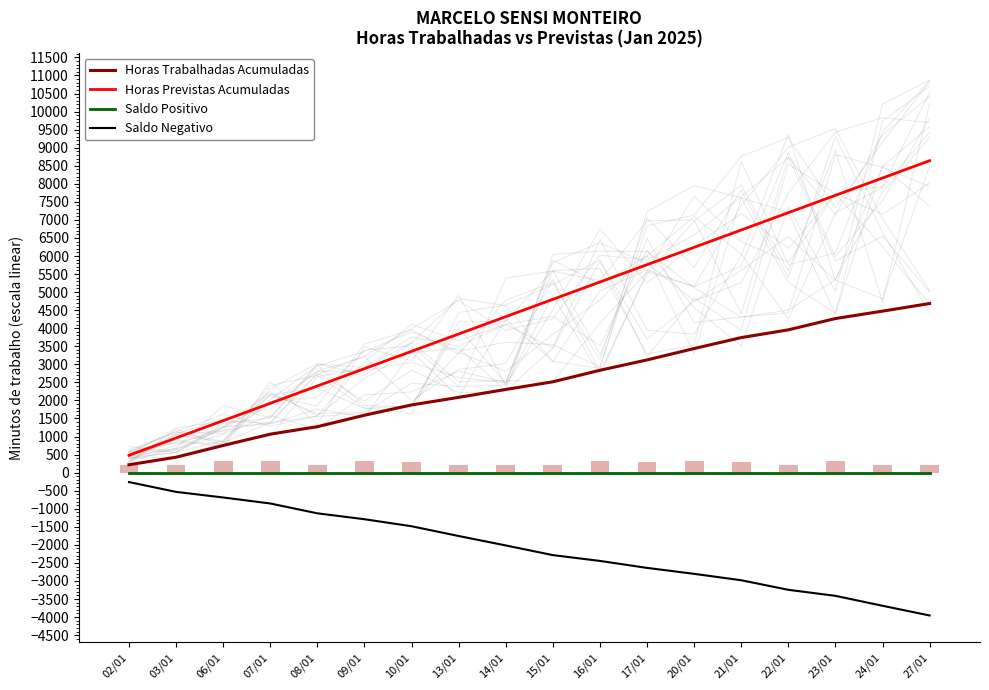

Are the bars grouped side by side (vs. stacked)?

Yes